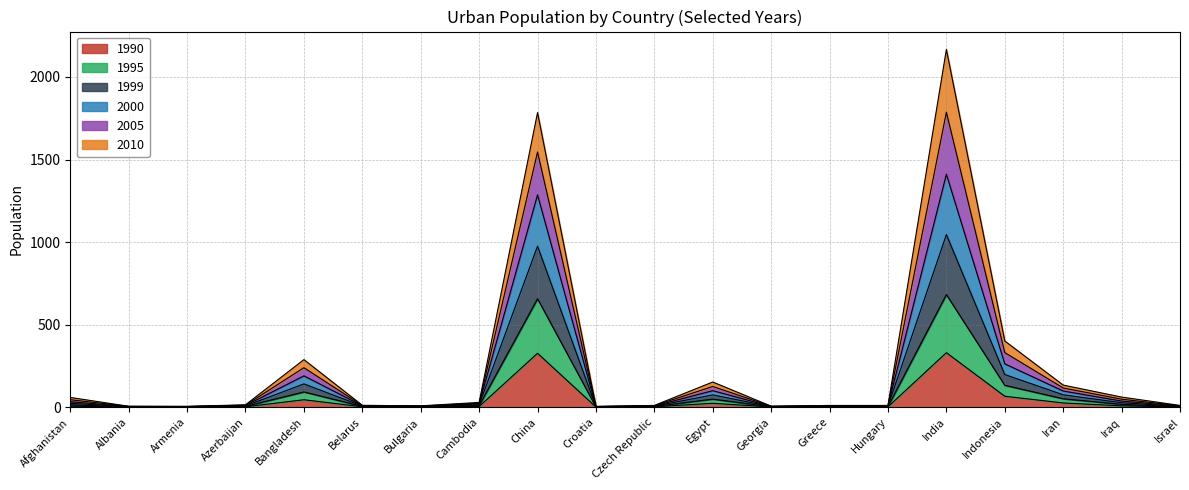

At which label is 2005 closest to 707?

Indonesia